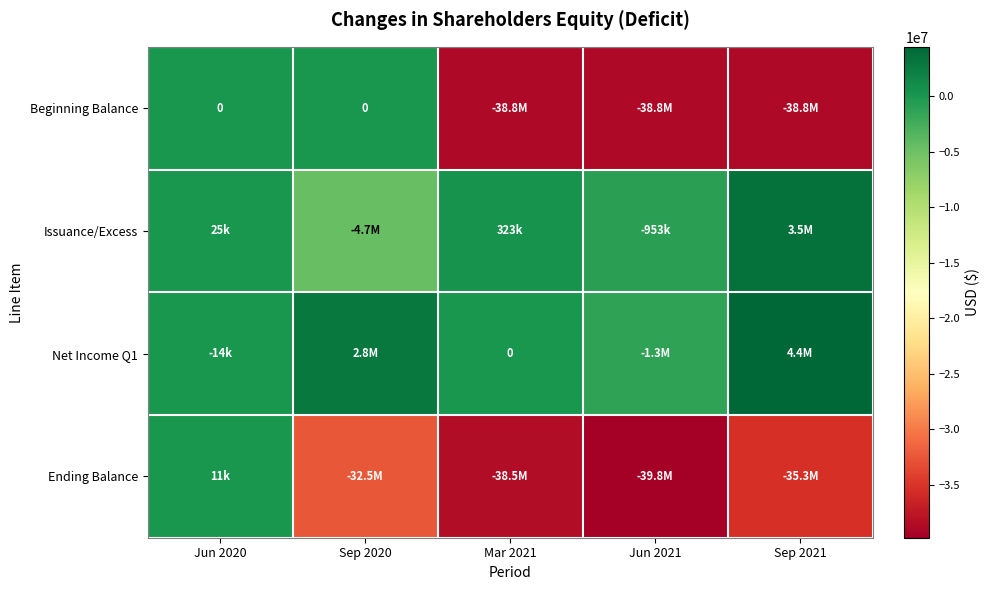

List the series in order of their peak value, highest first.

Net Income Q1, Issuance/Excess, Ending Balance, Beginning Balance